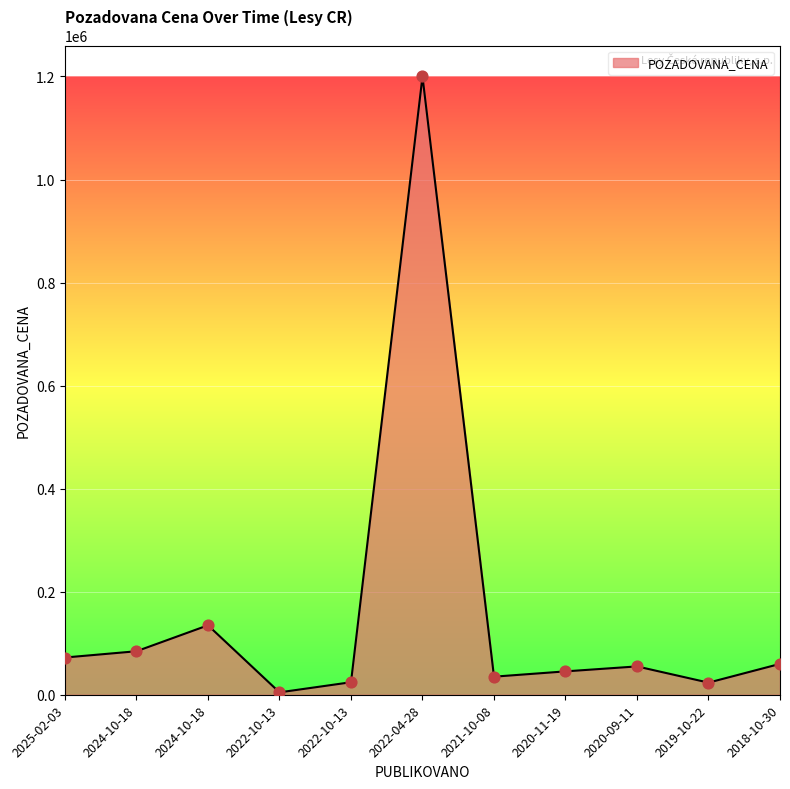

What is the ratio of the value at 2019-10-22 to the value at 2025-02-03?

0.3